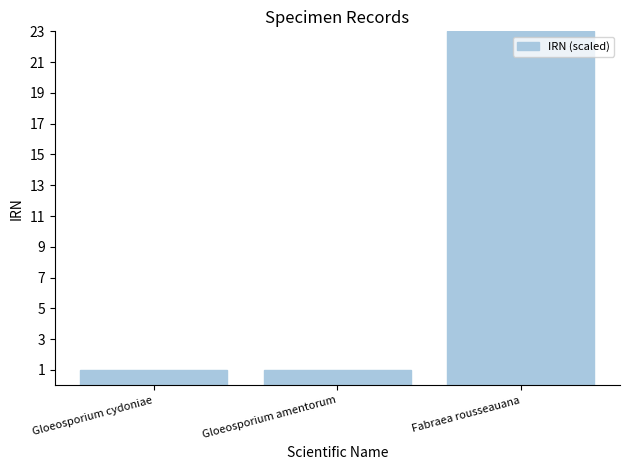

What is the minimum value shown in the chart?

1.0